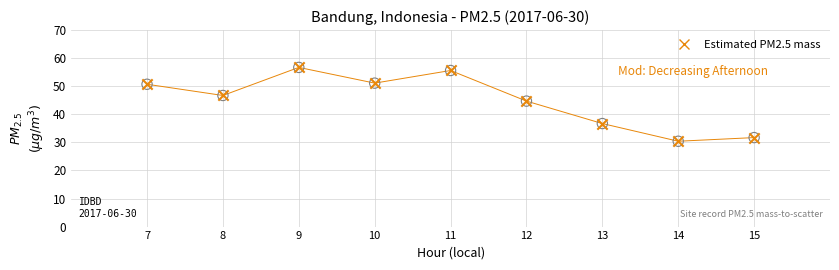

What is the change in value from 7 to 14?

-20.3